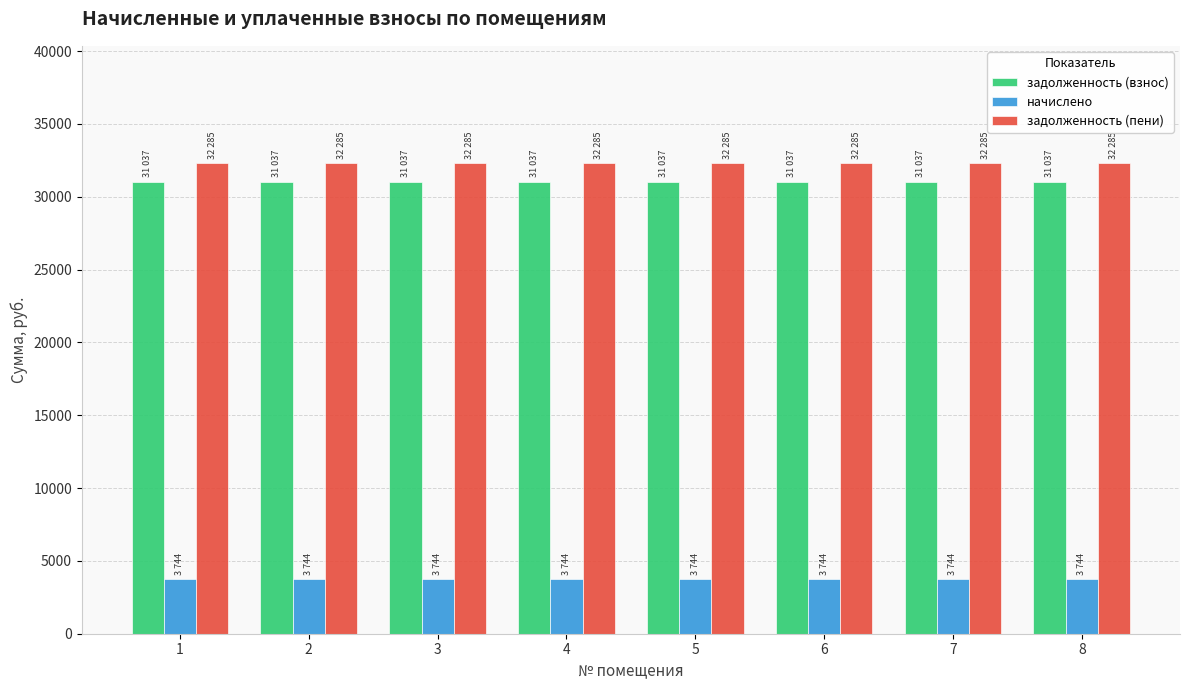

Is the value of задолженность (пени) at 7 greater than the value of задолженность (взнос) at 3?

Yes